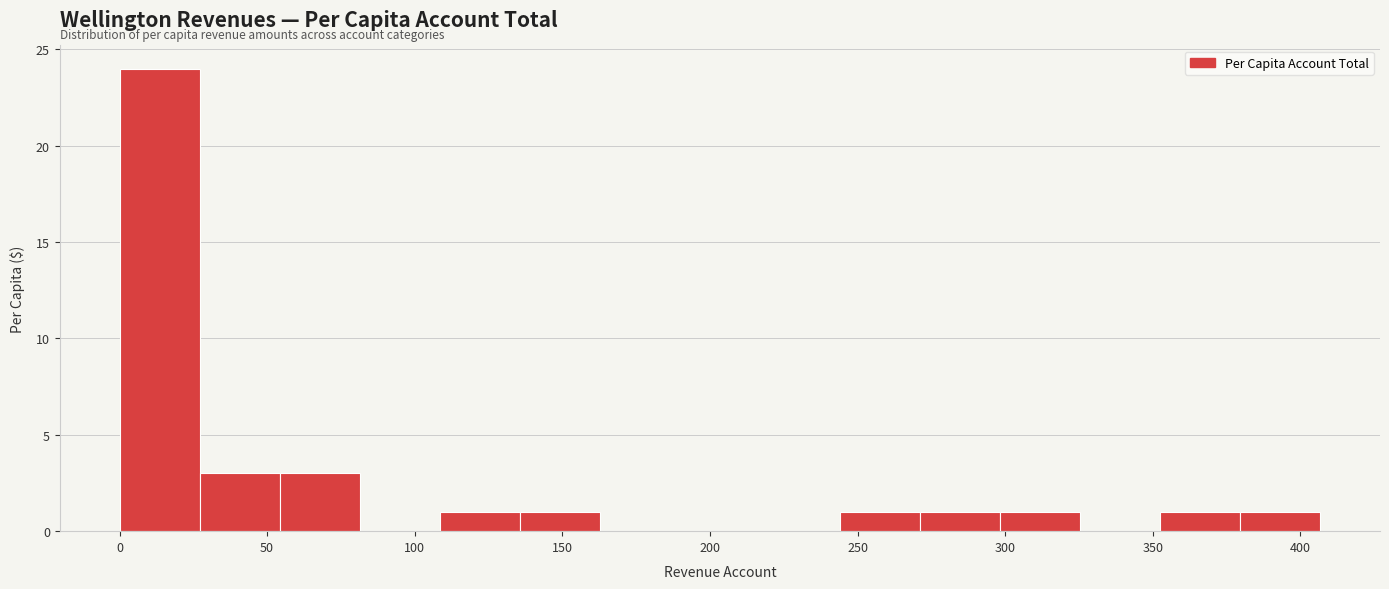

Reading left to right, list every bar in this chart as the range it spans on the x-axis followed by its height. Neither the bar edges nor the heights are printed on the chart, so give them approximately, as read against the axes.

0 to 25: 24
25 to 55: 3
55 to 80: 3
80 to 110: 0
110 to 135: 1
135 to 165: 1
165 to 190: 0
190 to 215: 0
215 to 245: 0
245 to 270: 1
270 to 300: 1
300 to 325: 1
325 to 350: 0
350 to 380: 1
380 to 405: 1